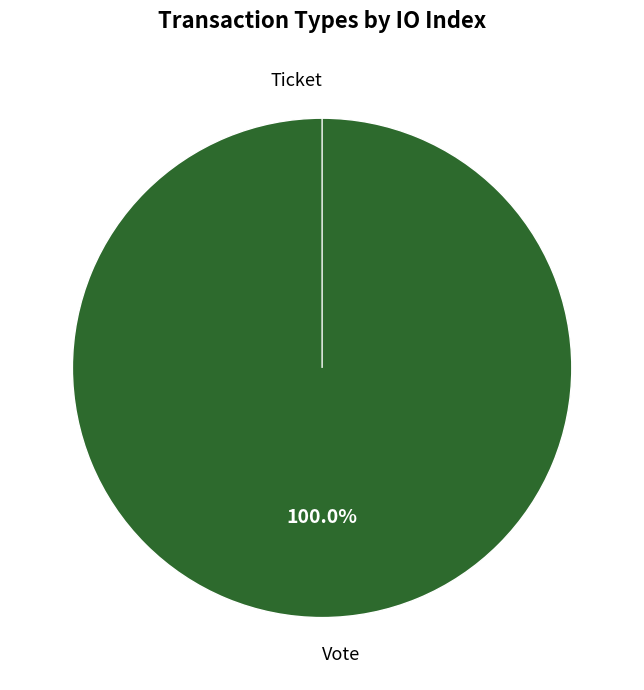

Does Vote represent more than half of the total?

Yes